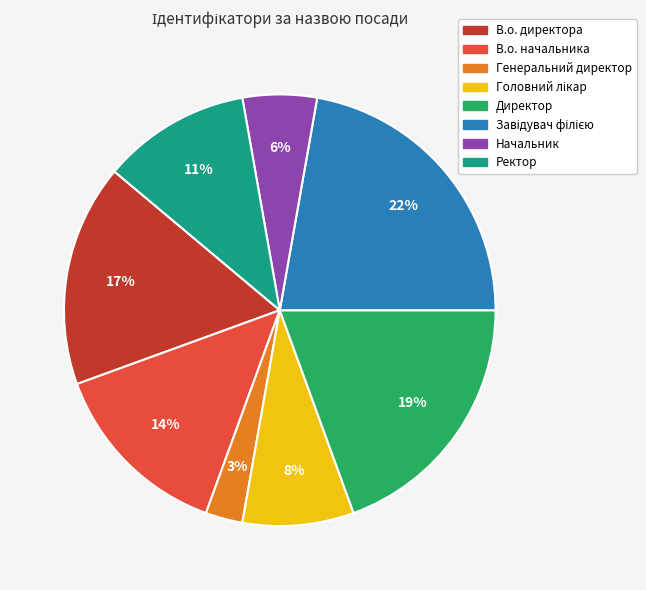

Count the number of slices in the pie.

8